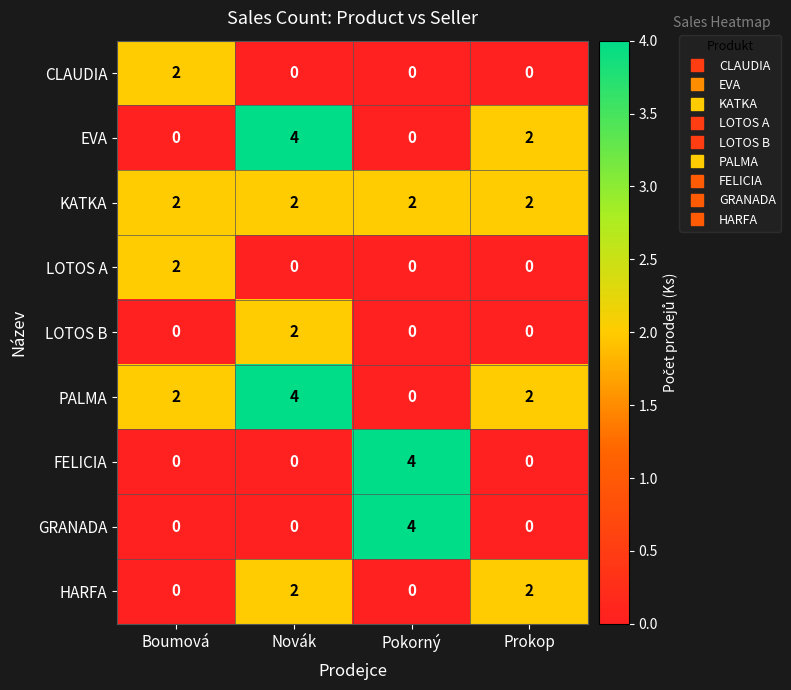

At which label is EVA closest to 2?

Prokop